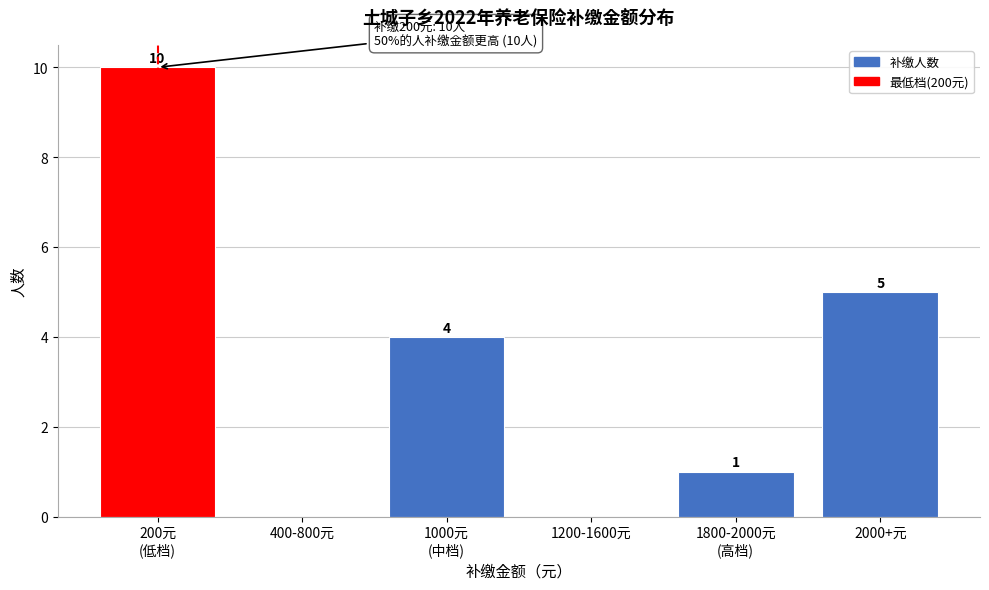

What is the change in value from 1200-1600元 to 2000+元?

+5